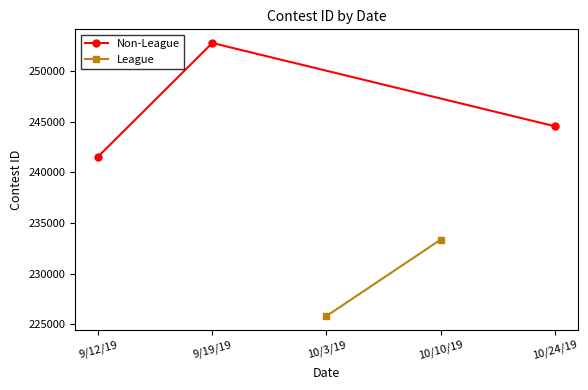

List the labels in order of Non-League value, largest first.

9/19/19, 10/24/19, 9/12/19